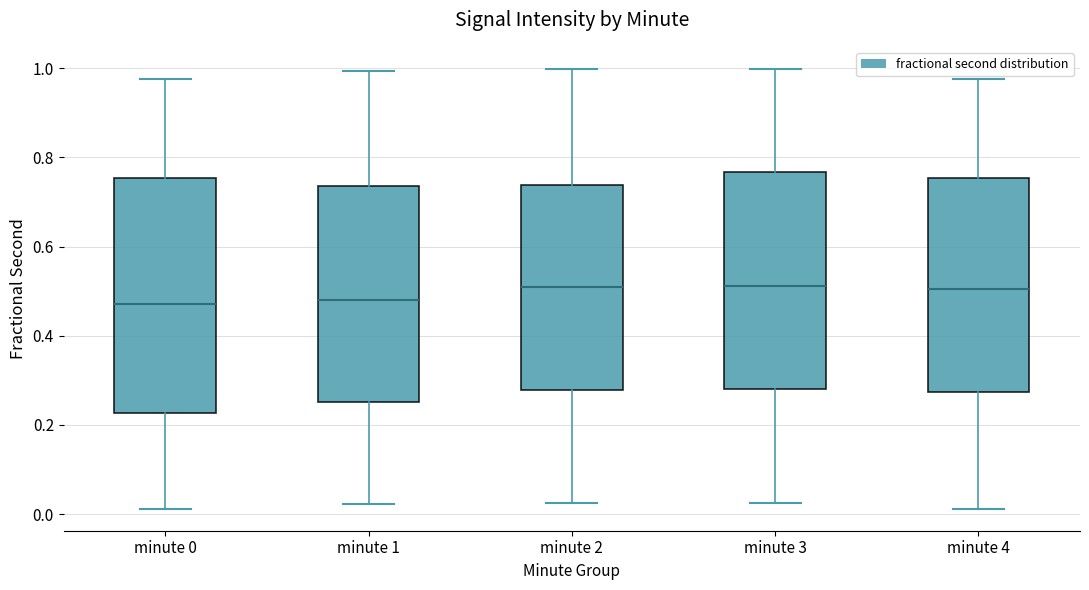

Reading left to right, transcribe this box plot: for each box, give where its median line is, the range the box spans, and where its two whiskers end, as read against the y-axis. The values are not printed on the chart, so give them approximately, as read against the axis.

minute 0: median 0.48, box 0.22 to 0.76, whiskers 0.02 to 0.98
minute 1: median 0.48, box 0.26 to 0.74, whiskers 0.02 to 1.00
minute 2: median 0.50, box 0.28 to 0.74, whiskers 0.02 to 1.00
minute 3: median 0.52, box 0.28 to 0.76, whiskers 0.02 to 1.00
minute 4: median 0.50, box 0.28 to 0.76, whiskers 0.02 to 0.98